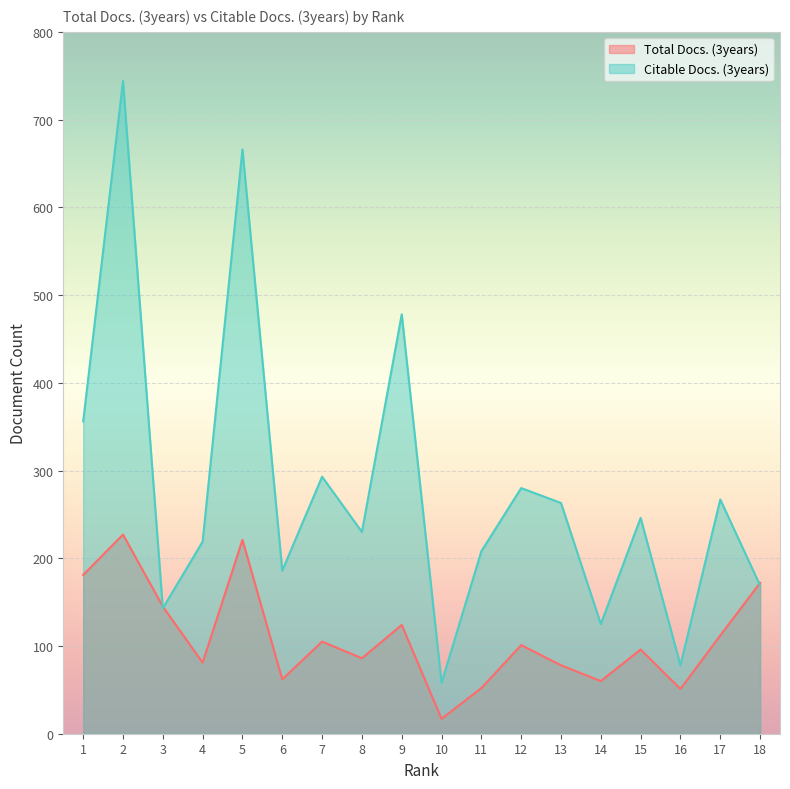

Reading left to right, transcribe all the data shown in this chart.

Total Docs. (3years): 181	227	145	81	221	62	105	86	124	17	52	101	78	60	96	51	112	172
Citable Docs. (3years): 356	744	143	219	666	186	293	230	478	58	208	280	263	125	246	78	267	169